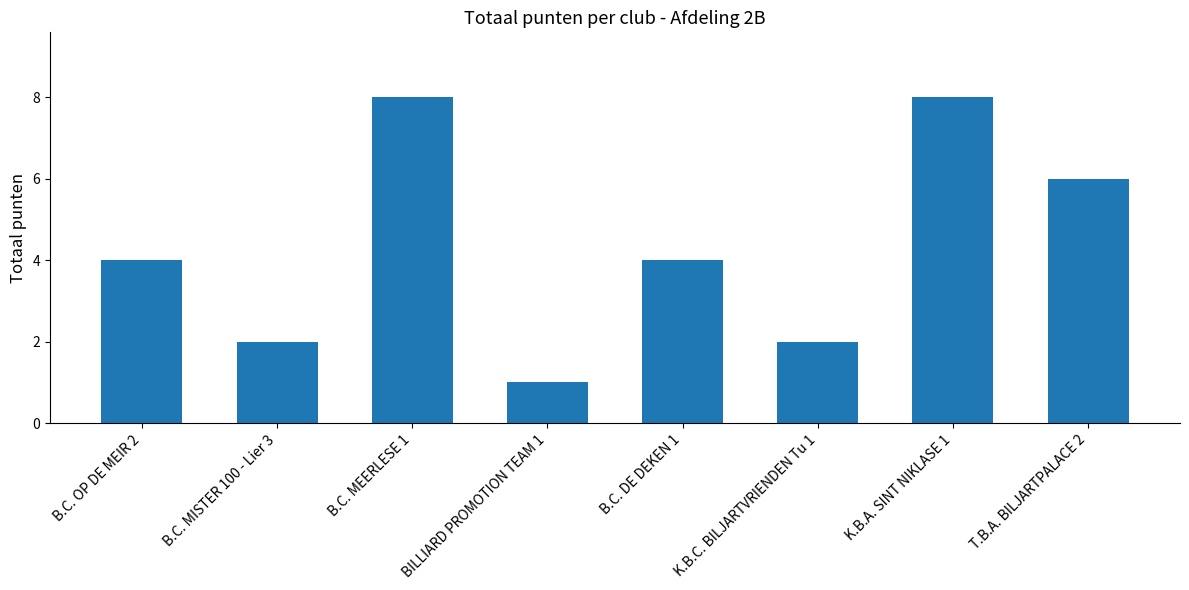

How many values are between 2 and 8?

7